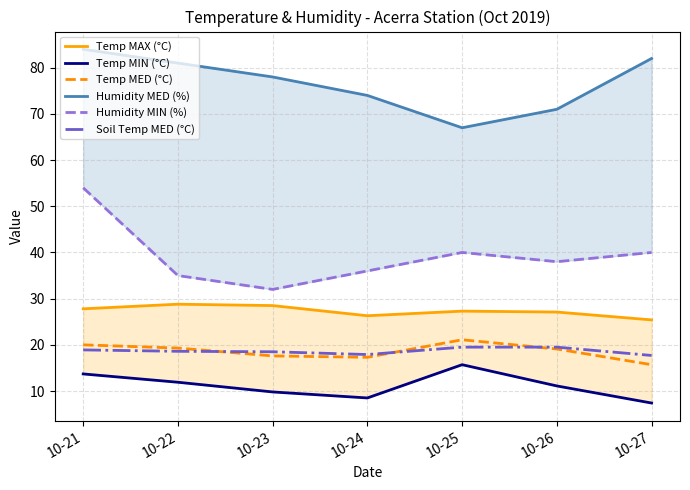

What is the value of the Temp MAX (°C) point at the 2nd from the left?

28.8